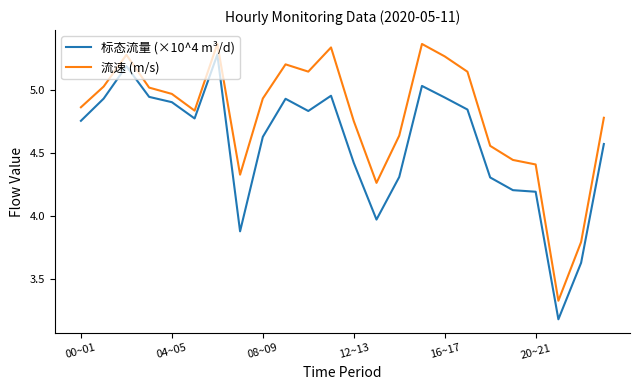

Which series has the largest total across all categories?

流速 (m/s)